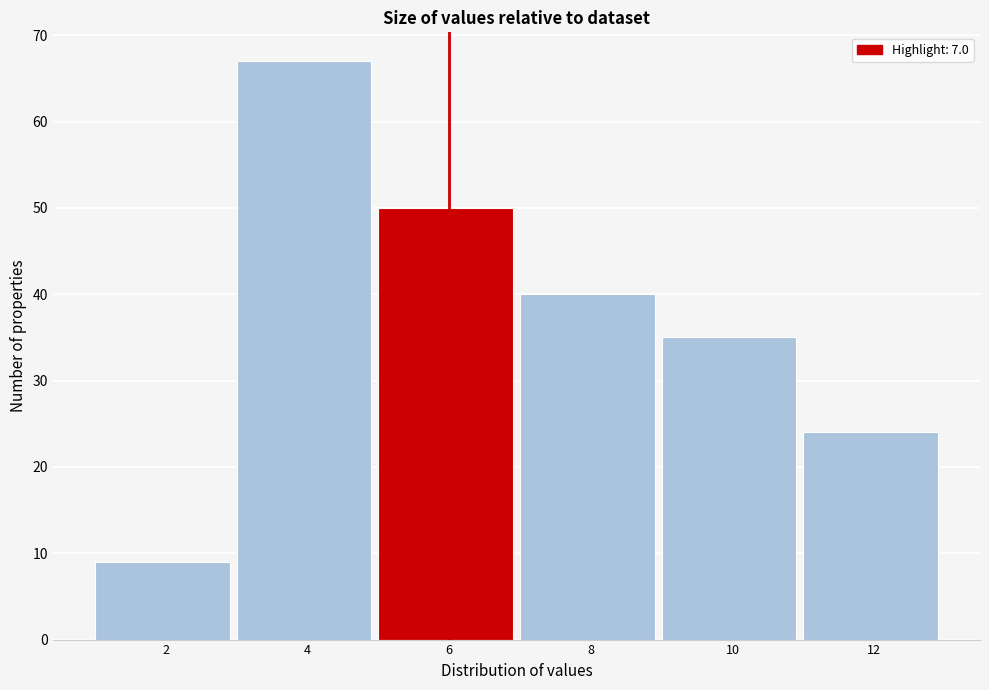

Reading left to right, list all the values displayed in this chart.

9	67	50	40	35	24